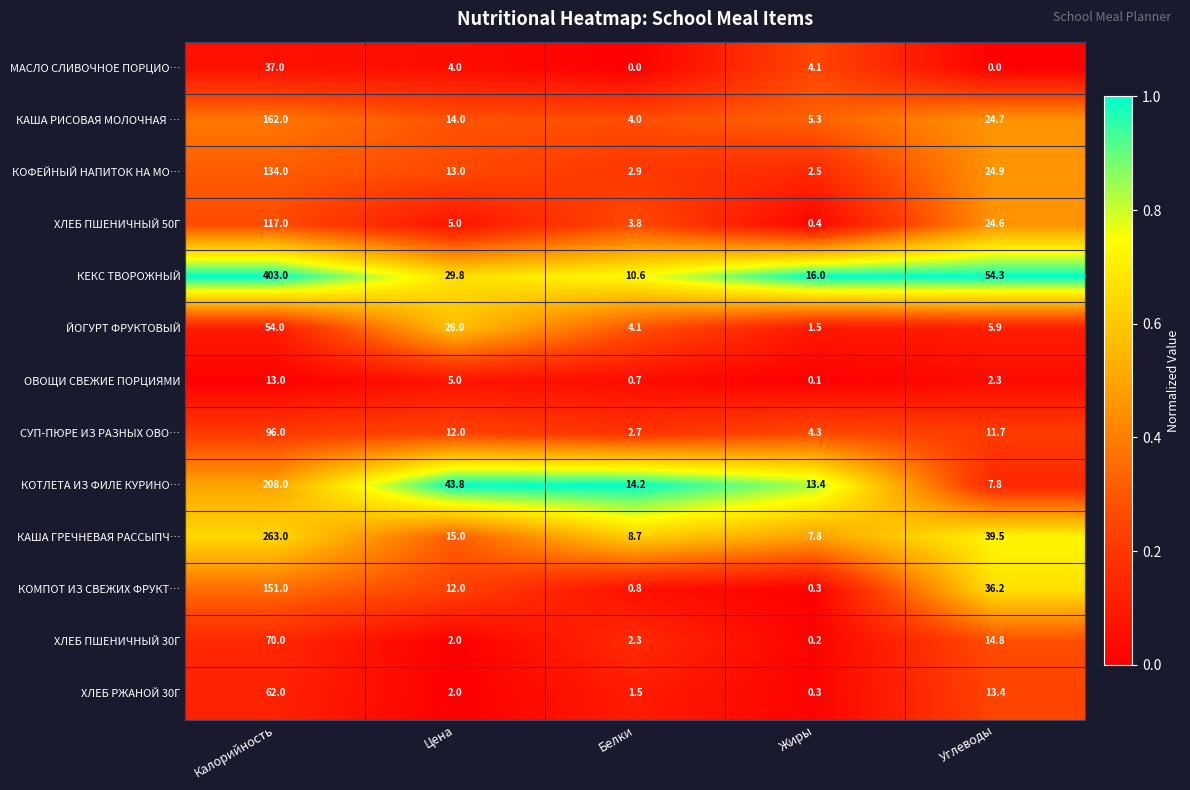

Rank the series at Белки from lowest to highest value.

МАСЛО СЛИВОЧНОЕ ПОРЦИО…, ОВОЩИ СВЕЖИЕ ПОРЦИЯМИ, КОМПОТ ИЗ СВЕЖИХ ФРУКТ…, ХЛЕБ РЖАНОЙ 30Г, ХЛЕБ ПШЕНИЧНЫЙ 30Г, СУП-ПЮРЕ ИЗ РАЗНЫХ ОВО…, КОФЕЙНЫЙ НАПИТОК НА МО…, ХЛЕБ ПШЕНИЧНЫЙ 50Г, КАША РИСОВАЯ МОЛОЧНАЯ …, ЙОГУРТ ФРУКТОВЫЙ, КАША ГРЕЧНЕВАЯ РАССЫПЧ…, КЕКС ТВОРОЖНЫЙ, КОТЛЕТА ИЗ ФИЛЕ КУРИНО…